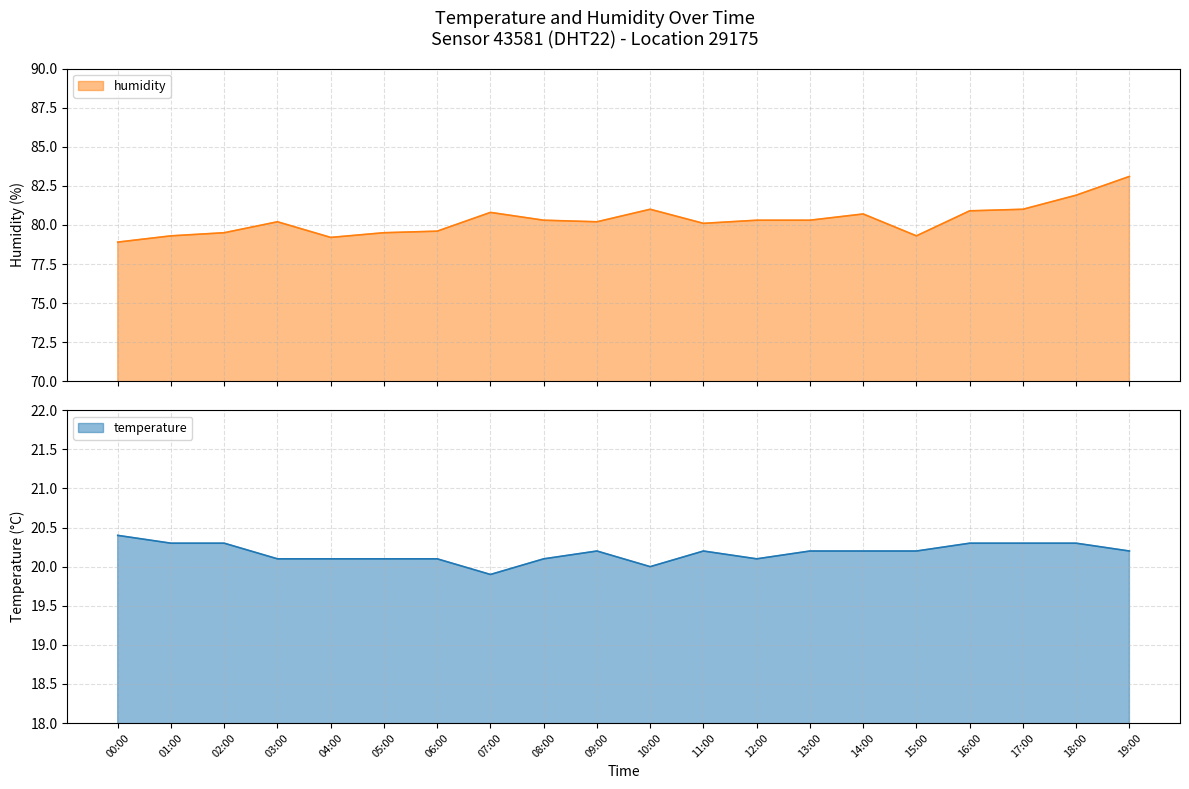

Between 03:00 and 13:00, which series saw the biggest shift?

temperature